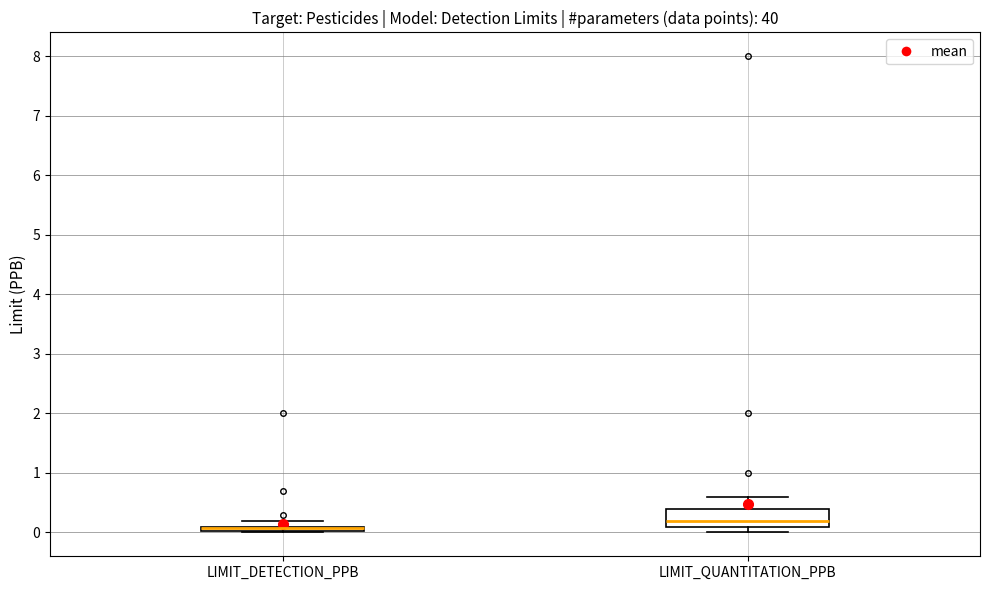

Which box is the tallest, from its lower edge to its upper edge?

LIMIT_QUANTITATION_PPB